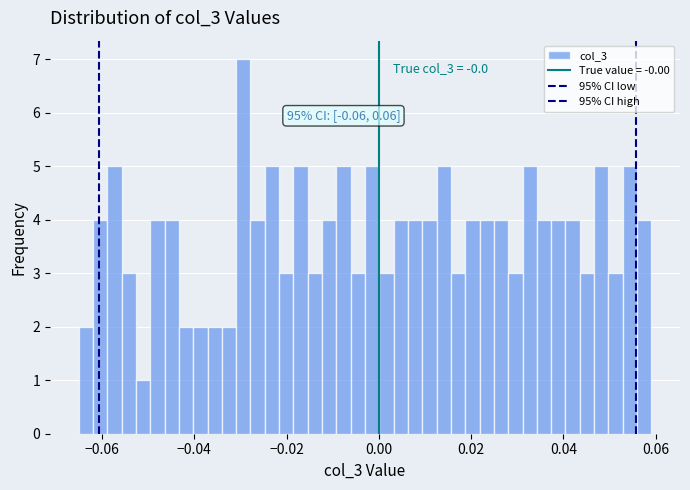

Read against the x-axis, roughly where is the centre of the tallest bar?

-0.030